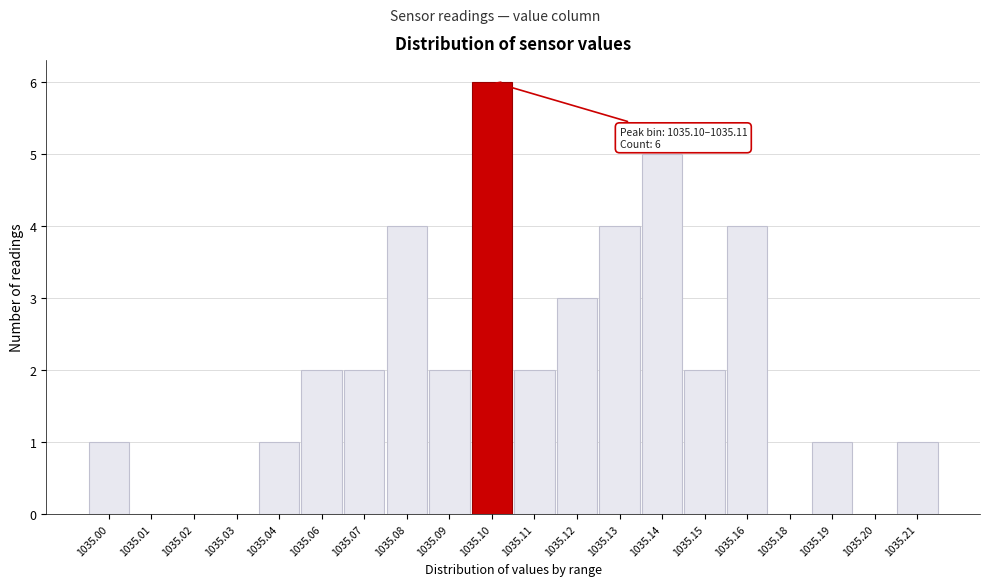

Reading left to right, transcribe all the data shown in this chart.

1035.00=1	1035.01=0	1035.02=0	1035.03=0	1035.04=1	1035.06=2	1035.07=2	1035.08=4	1035.09=2	1035.10=6	1035.11=2	1035.12=3	1035.13=4	1035.14=5	1035.15=2	1035.16=4	1035.18=0	1035.19=1	1035.20=0	1035.21=1